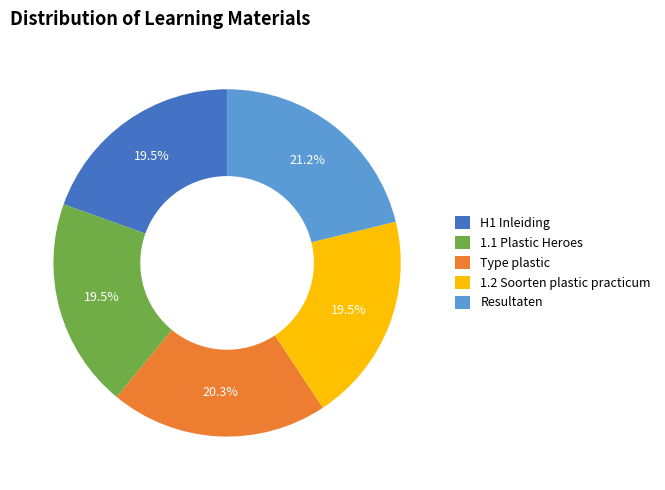

Which slice is the largest?

Resultaten